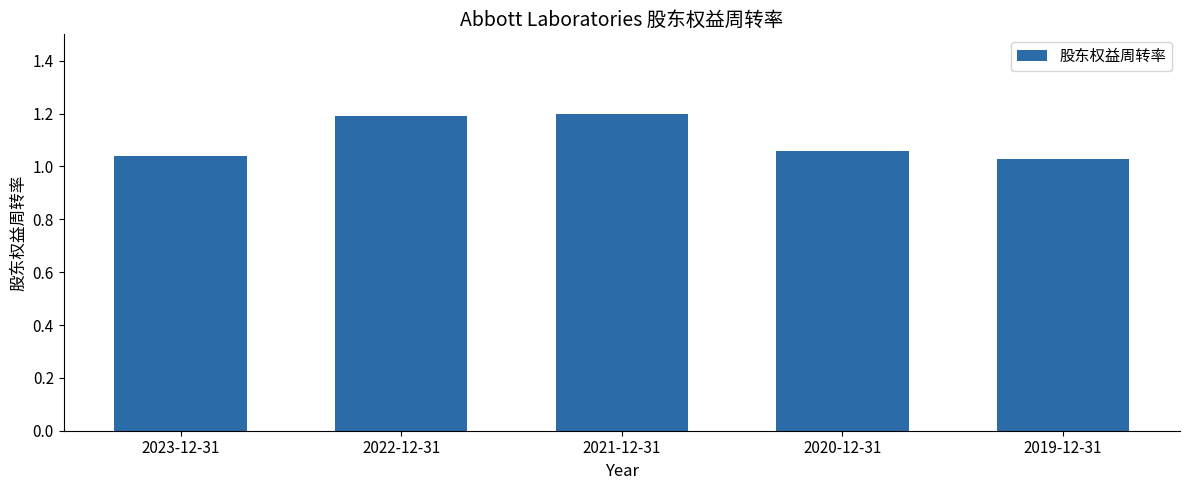

What is the sum of all values?

5.5